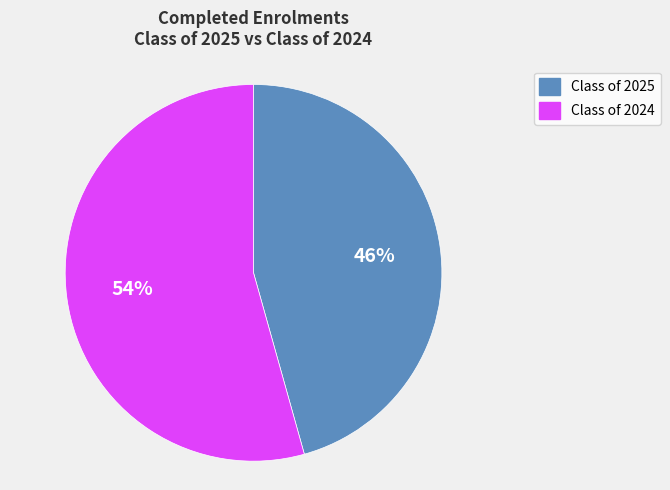

Count the number of slices in the pie.

2